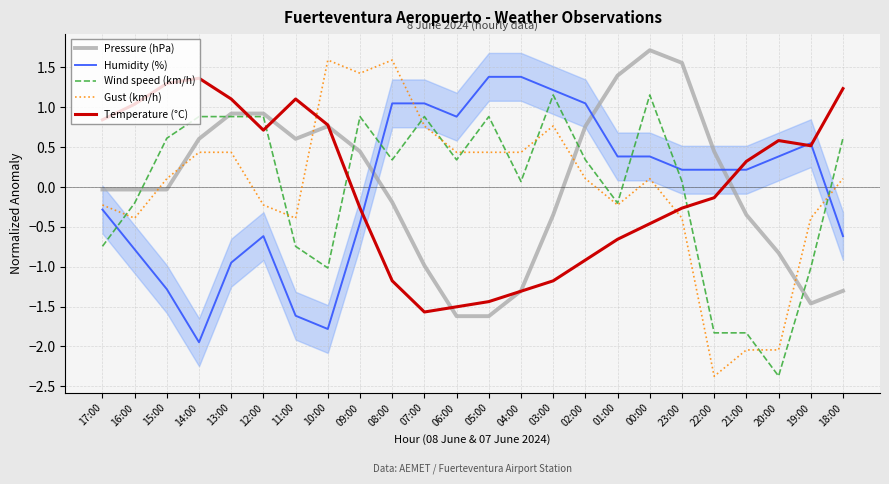

Reading left to right, transcribe all the data shown in this chart.

Pressure (hPa): -0.0	-0.0	-0.0	0.6	0.9	0.9	0.6	0.8	0.4	-0.2	-1.0	-1.6	-1.6	-1.3	-0.4	0.8	1.4	1.7	1.6	0.4	-0.4	-0.8	-1.5	-1.3
Humidity (%): -0.3	-0.8	-1.3	-1.9	-0.9	-0.6	-1.6	-1.8	-0.5	1.0	1.0	0.9	1.4	1.4	1.2	1.0	0.4	0.4	0.2	0.2	0.2	0.4	0.5	-0.6
Wind speed (km/h): -0.7	-0.2	0.6	0.9	0.9	0.9	-0.7	-1.0	0.9	0.3	0.9	0.3	0.9	0.1	1.2	0.3	-0.2	1.2	0.1	-1.8	-1.8	-2.4	-1.0	0.6
Gust (km/h): -0.2	-0.4	0.1	0.4	0.4	-0.2	-0.4	1.6	1.4	1.6	0.8	0.4	0.4	0.4	0.8	0.1	-0.2	0.1	-0.4	-2.4	-2.0	-2.0	-0.4	0.1
Temperature (°C): 0.8	1.0	1.3	1.4	1.1	0.7	1.1	0.8	-0.3	-1.2	-1.6	-1.5	-1.4	-1.3	-1.2	-0.9	-0.7	-0.5	-0.3	-0.1	0.3	0.6	0.5	1.2